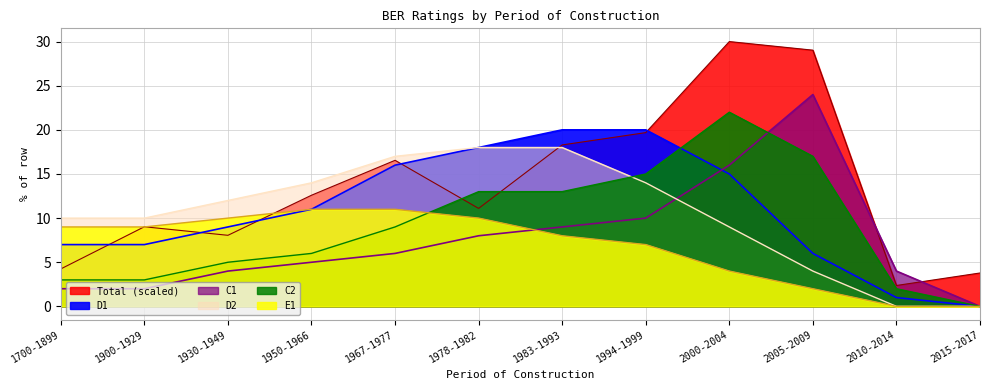

Reading left to right, list all the values displayed in this chart.

Total: 1700-1899=4.2	1900-1929=9.0	1930-1949=8.1	1950-1966=12.6	1967-1977=16.5	1978-1982=11.1	1983-1993=18.3	1994-1999=19.7	2000-2004=30.0	2005-2009=29.0	2010-2014=2.4	2015-2017=3.8
D1: 1700-1899=7.0	1900-1929=7.0	1930-1949=9.0	1950-1966=11.0	1967-1977=16.0	1978-1982=18.0	1983-1993=20.0	1994-1999=20.0	2000-2004=15.0	2005-2009=6.0	2010-2014=1.0	2015-2017=0.0
C1: 1700-1899=2.0	1900-1929=2.0	1930-1949=4.0	1950-1966=5.0	1967-1977=6.0	1978-1982=8.0	1983-1993=9.0	1994-1999=10.0	2000-2004=16.0	2005-2009=24.0	2010-2014=4.0	2015-2017=0.0
D2: 1700-1899=10.0	1900-1929=10.0	1930-1949=12.0	1950-1966=14.0	1967-1977=17.0	1978-1982=18.0	1983-1993=18.0	1994-1999=14.0	2000-2004=9.0	2005-2009=4.0	2010-2014=0.0	2015-2017=0.0
C2: 1700-1899=3.0	1900-1929=3.0	1930-1949=5.0	1950-1966=6.0	1967-1977=9.0	1978-1982=13.0	1983-1993=13.0	1994-1999=15.0	2000-2004=22.0	2005-2009=17.0	2010-2014=2.0	2015-2017=0.0
E1: 1700-1899=9.0	1900-1929=9.0	1930-1949=10.0	1950-1966=11.0	1967-1977=11.0	1978-1982=10.0	1983-1993=8.0	1994-1999=7.0	2000-2004=4.0	2005-2009=2.0	2010-2014=0.0	2015-2017=0.0